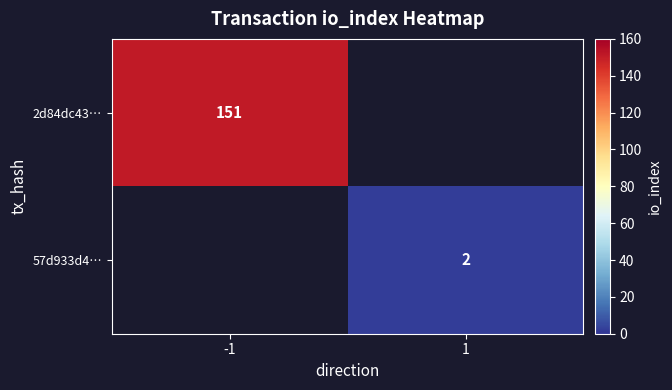

How many distinct data groups are displayed?

2